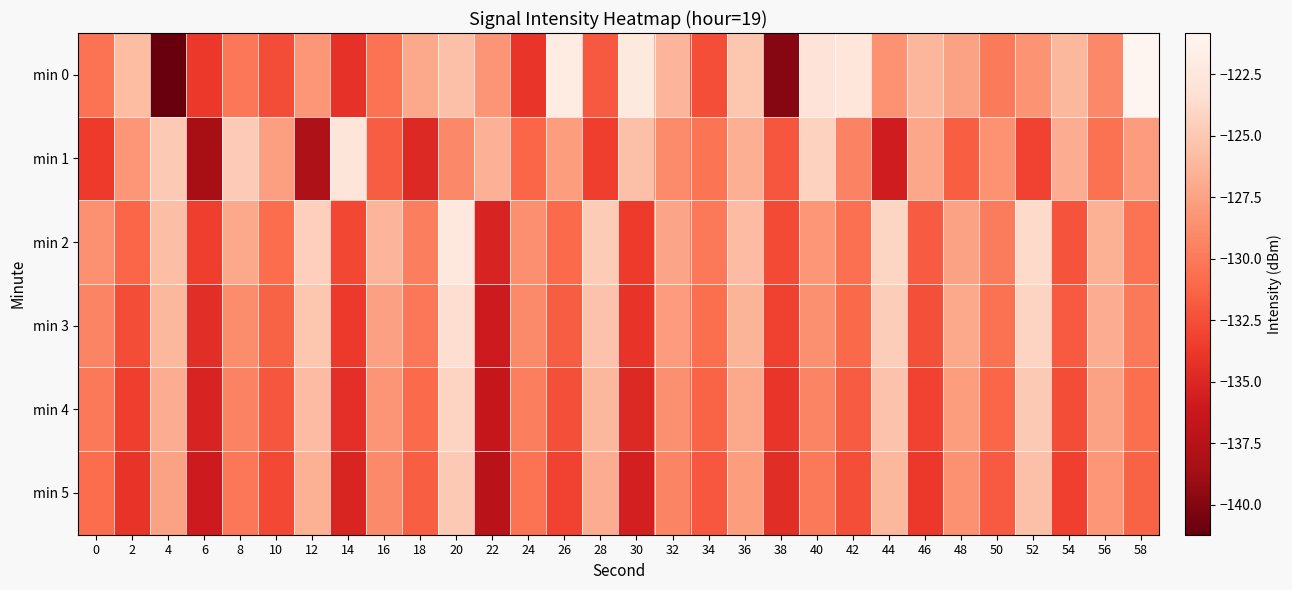

At 24, list the series in order from largest to smallest.

min 2, min 3, min 4, min 5, min 1, min 0